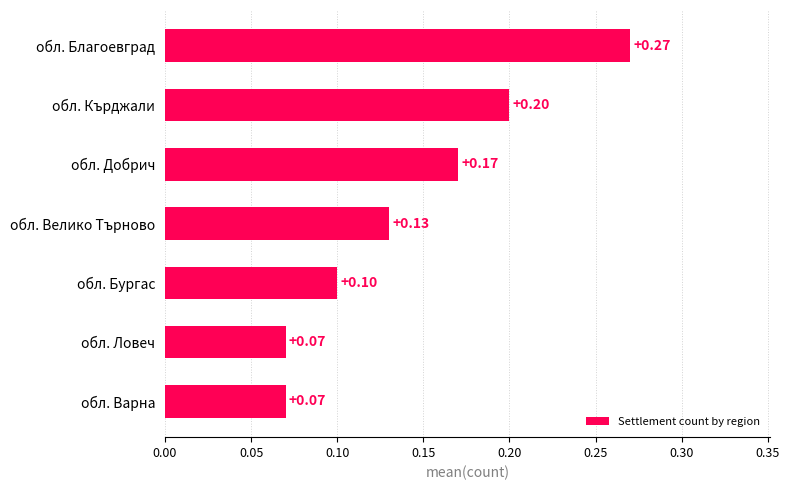

Count the values in the range 0 to 1.

7